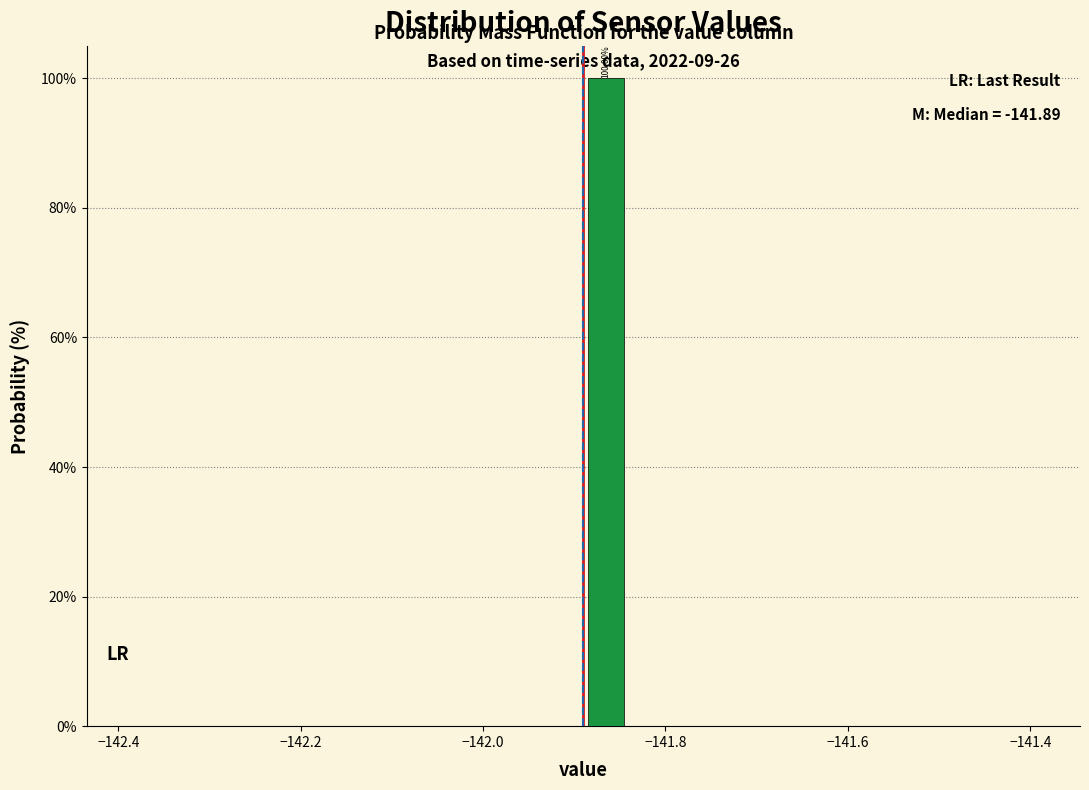

Around what value on the x-axis is the tallest bar? Give the approximate position of its centre, as read against the axis.

-141.86